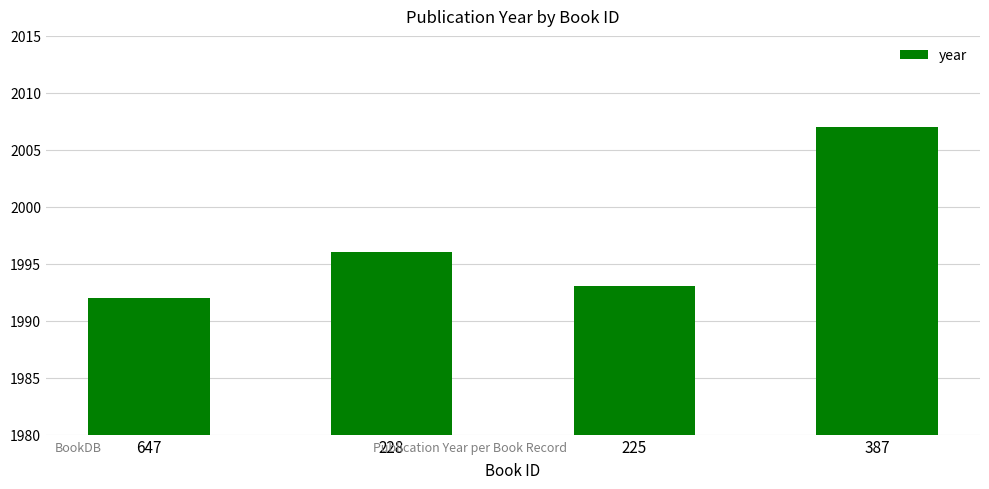

Reading left to right, what are all the values shown in this chart?

647=1992	228=1996	225=1993	387=2007